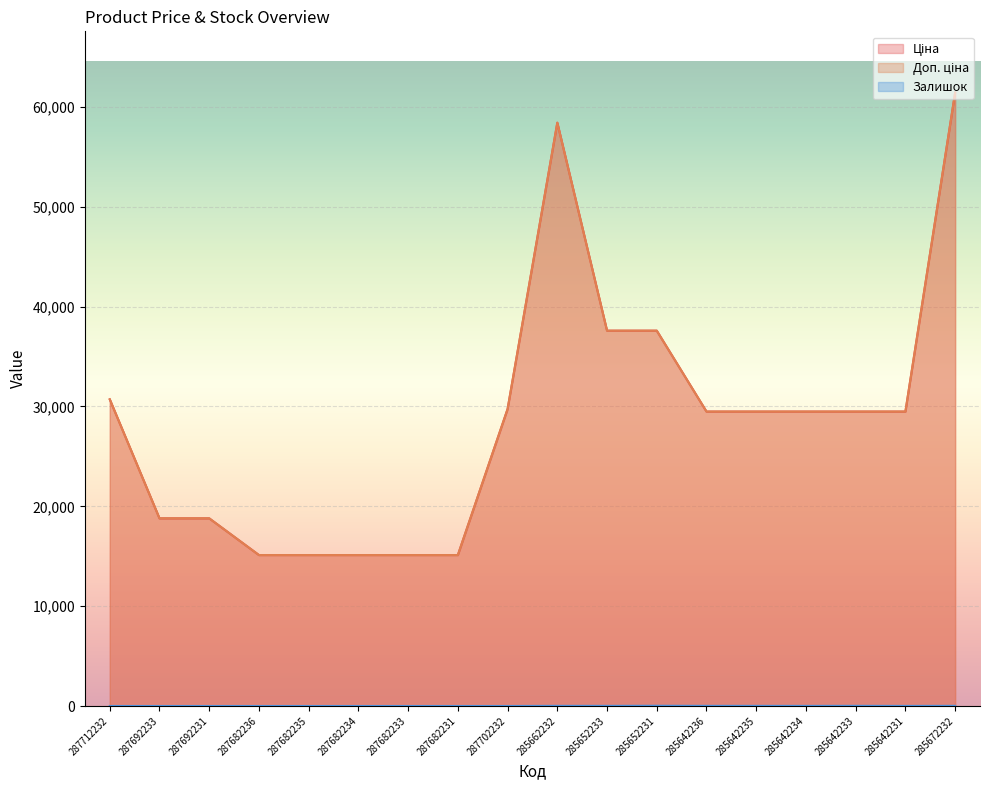

Reading left to right, transcribe all the data shown in this chart.

Ціна: 30717.1	18796.8	18796.8	15120.0	15120.0	15120.0	15120.0	15120.0	29747.2	58426.5	37593.6	37593.6	29491.5	29491.5	29491.5	29491.5	29491.5	61434.3
Доп. ціна: 30717.1	18796.8	18796.8	15120.0	15120.0	15120.0	15120.0	15120.0	29747.2	58426.5	37593.6	37593.6	29491.5	29491.5	29491.5	29491.5	29491.5	61434.3
Залишок: 0.0	0.0	0.0	0.0	0.0	0.0	0.0	0.0	0.0	14.0	13.0	23.0	14.0	13.0	10.0	16.0	7.0	16.0